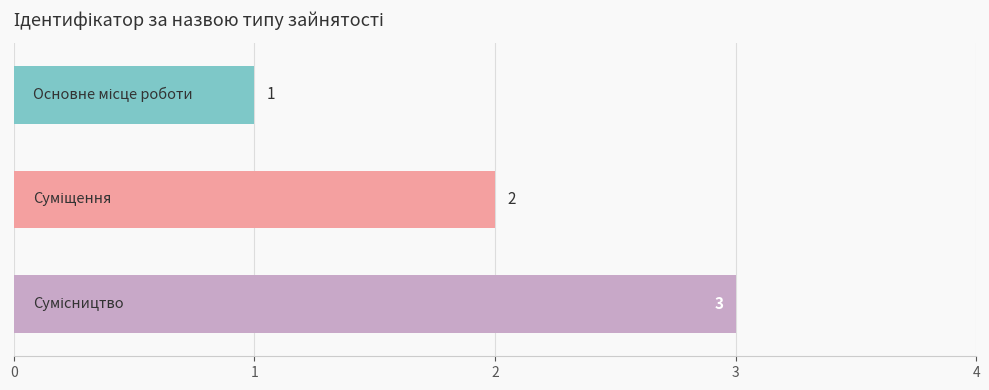

Count the values in the range 1 to 3.

3